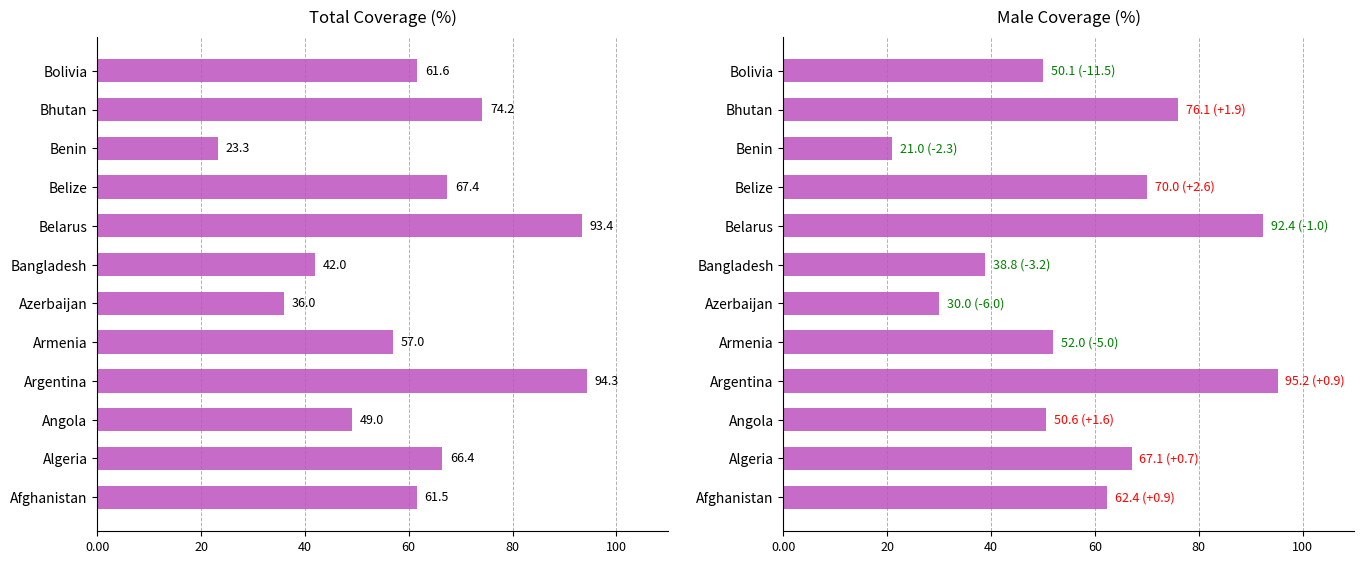

Is the value of Total Coverage (%) at Armenia greater than the value of Male Coverage (%) at Azerbaijan?

Yes